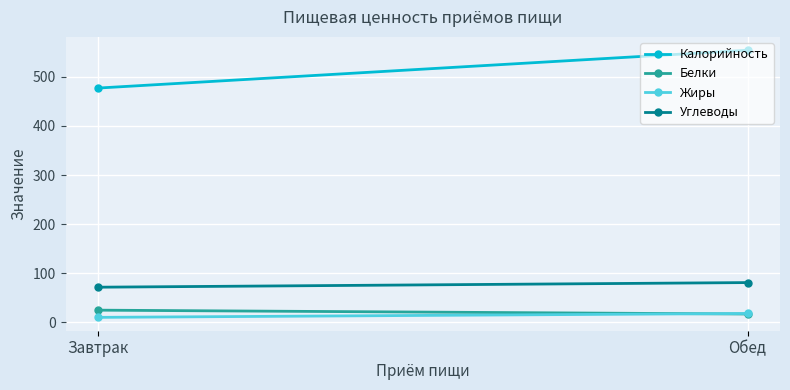

The value of Углеводы at Обед is 33.7. True or false?

False